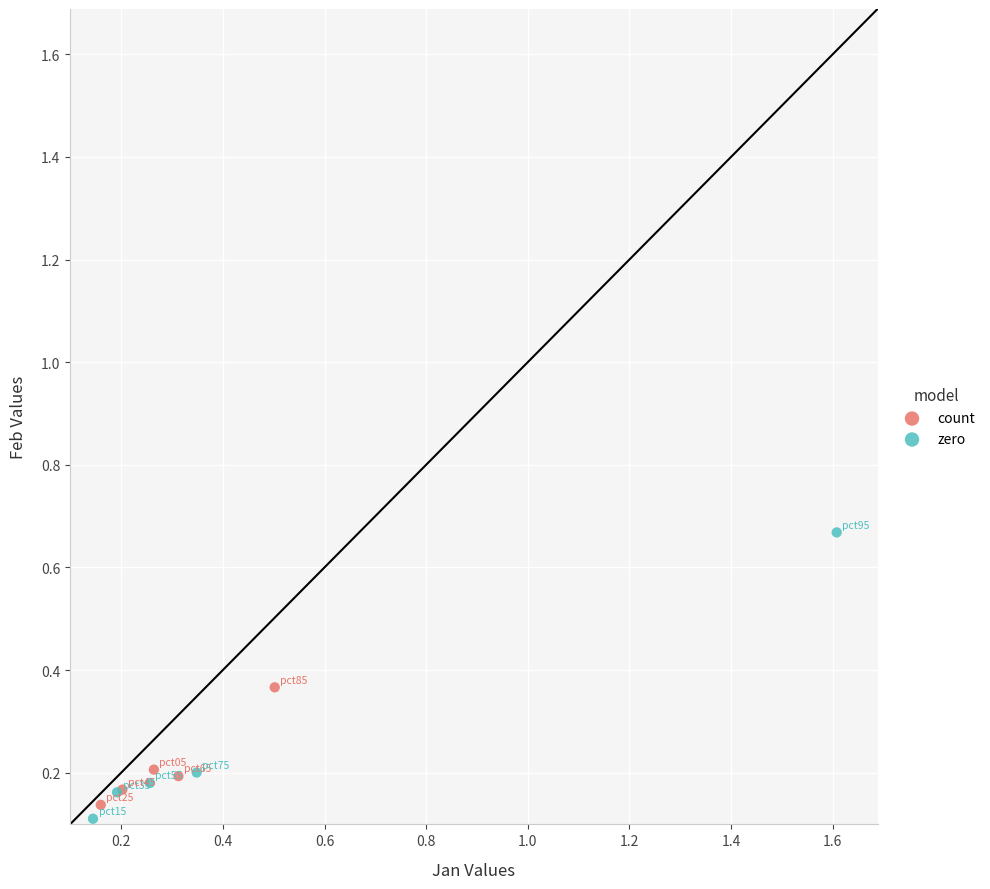

Which series has the widest spread of Y values?

zero